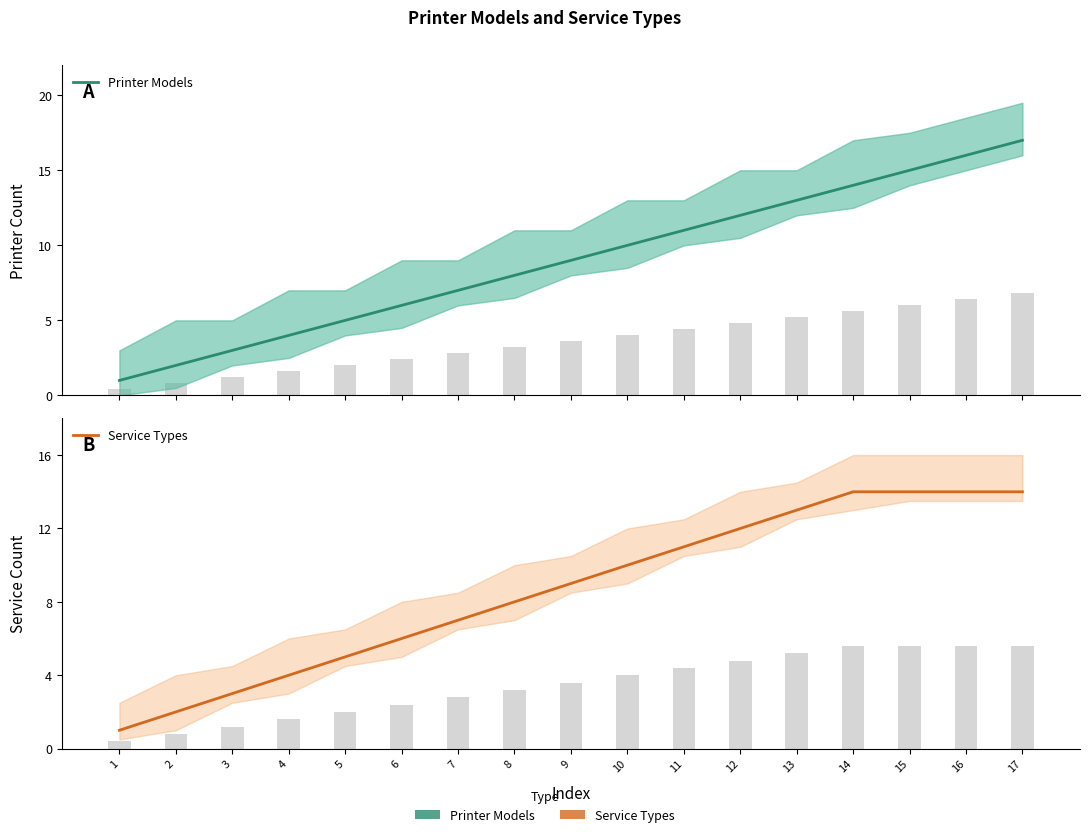

List the series in order of their peak value, highest first.

Printer Models, Service Types